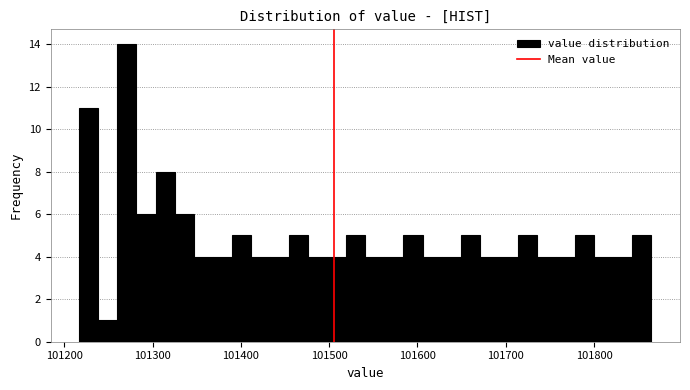

Around what value on the x-axis is the tallest bar? Give the approximate position of its centre, as read against the axis.

101270